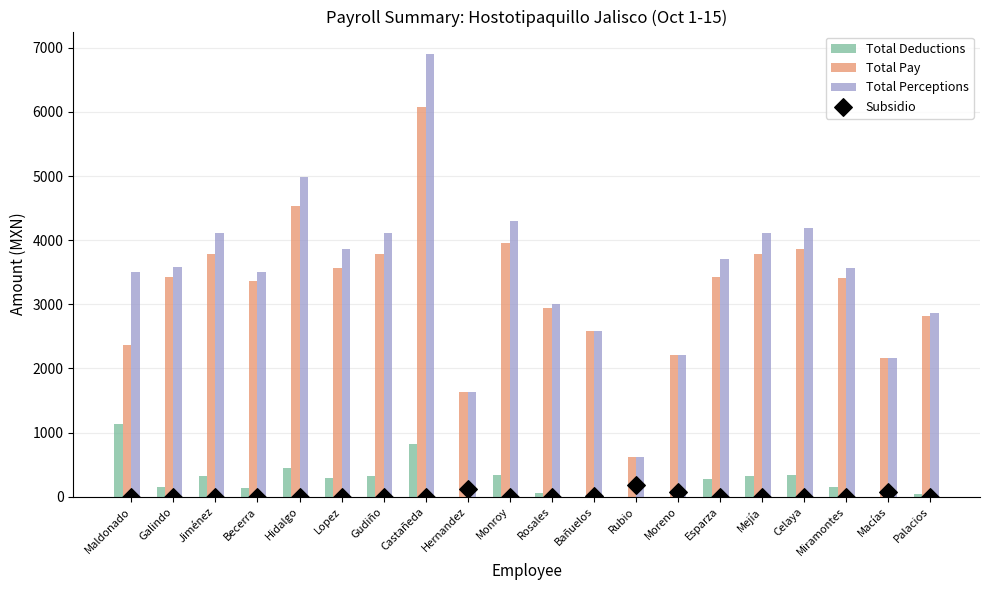

What are all the series names shown in the legend?

Total Deductions, Total Pay, Total Perceptions, Subsidio